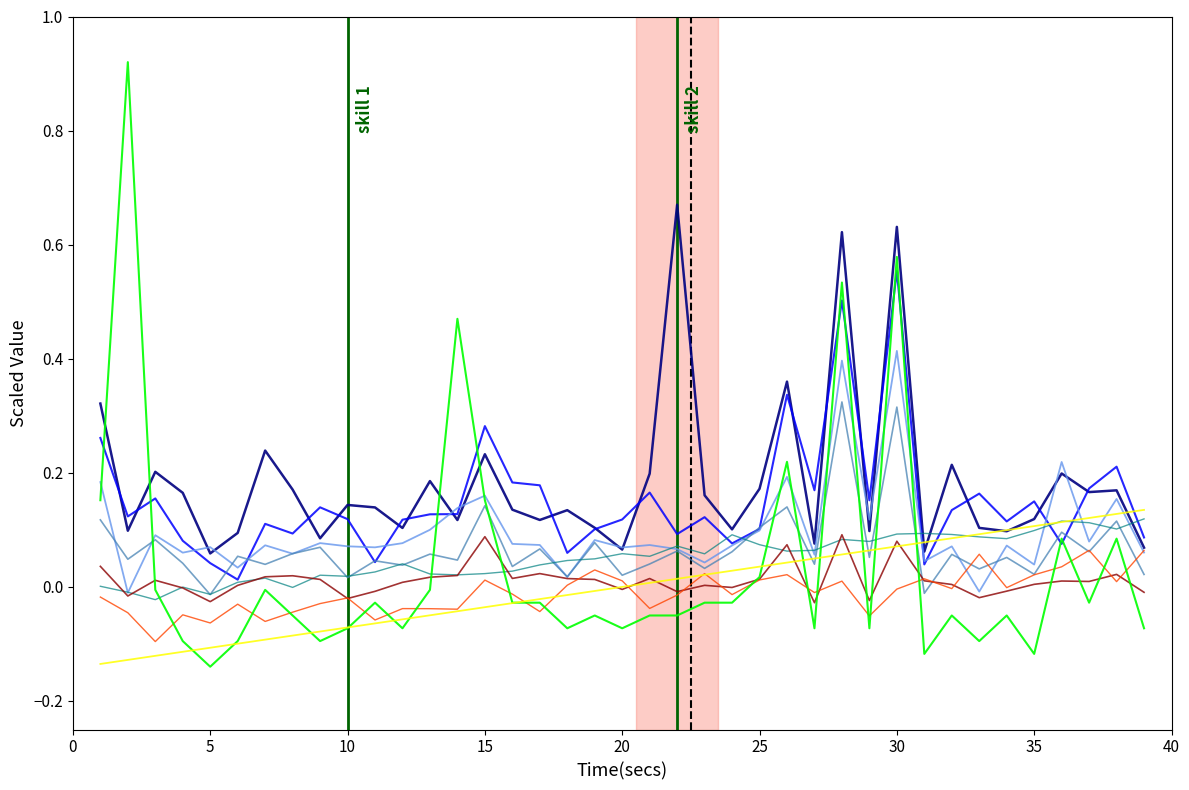

True or false: the data shows 0.0 at 22.

True